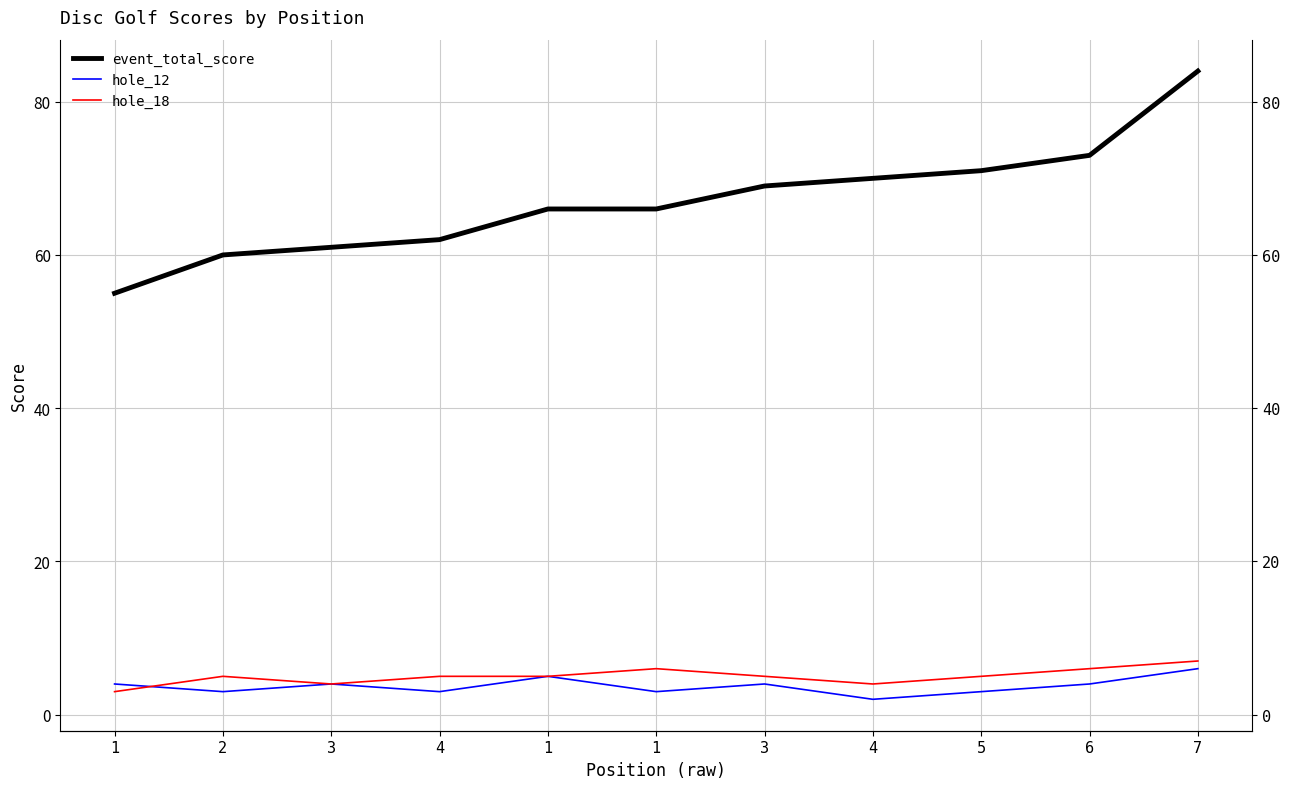

Does the chart display data point markers on the line(s)?

No